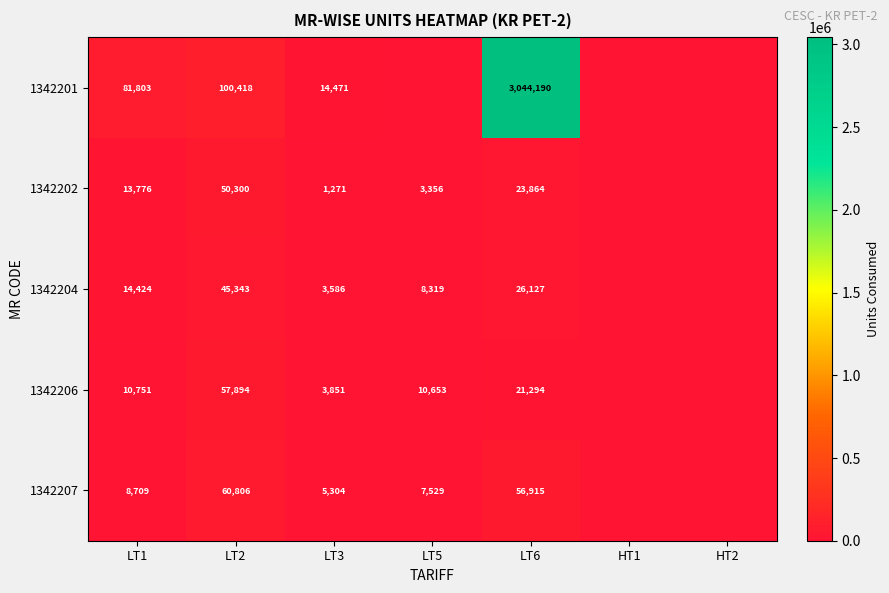

Is it true that 1342206 equals 10653 at LT5?

True